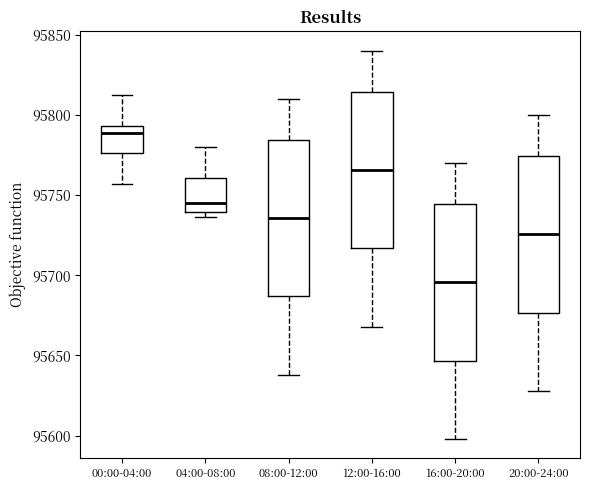

Where does the upper whisker of the box for 00:00-04:00 end on the y-axis? The values are not printed on the chart, so give them approximately, as read against the axis.

95810